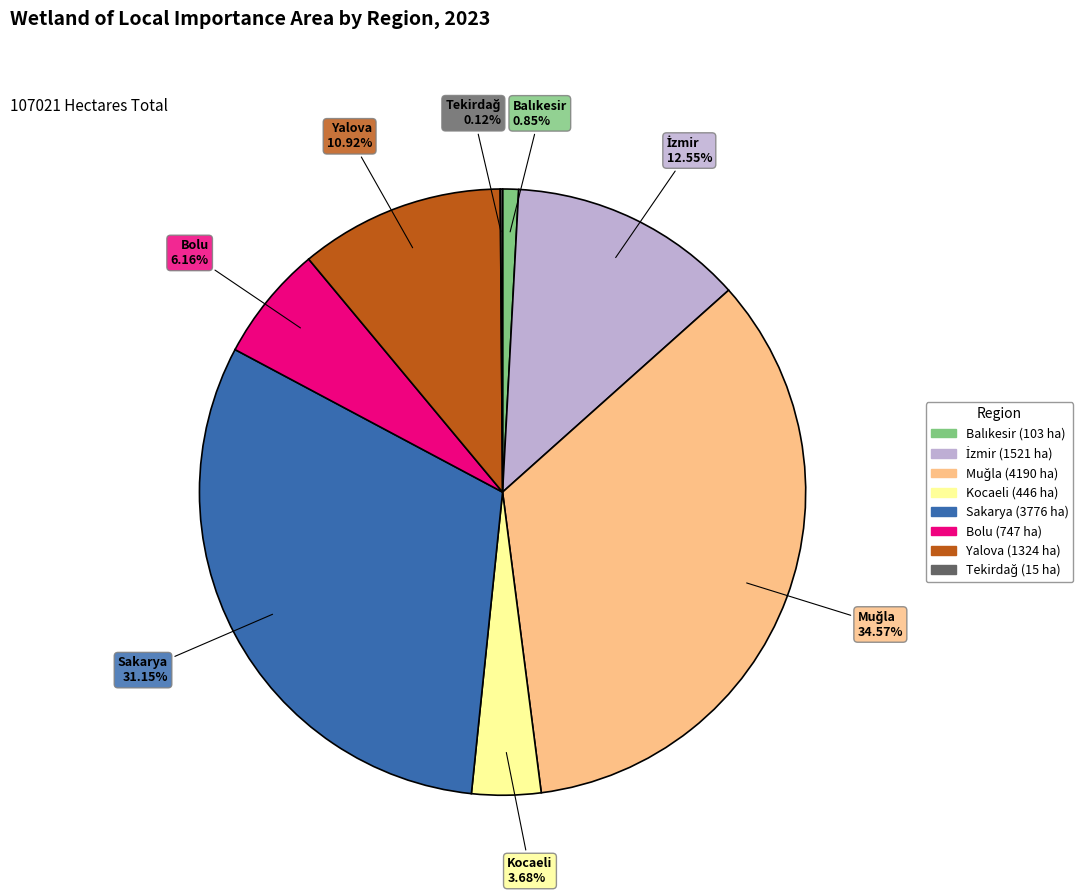

Does Sakarya account for over 50% of the chart?

No